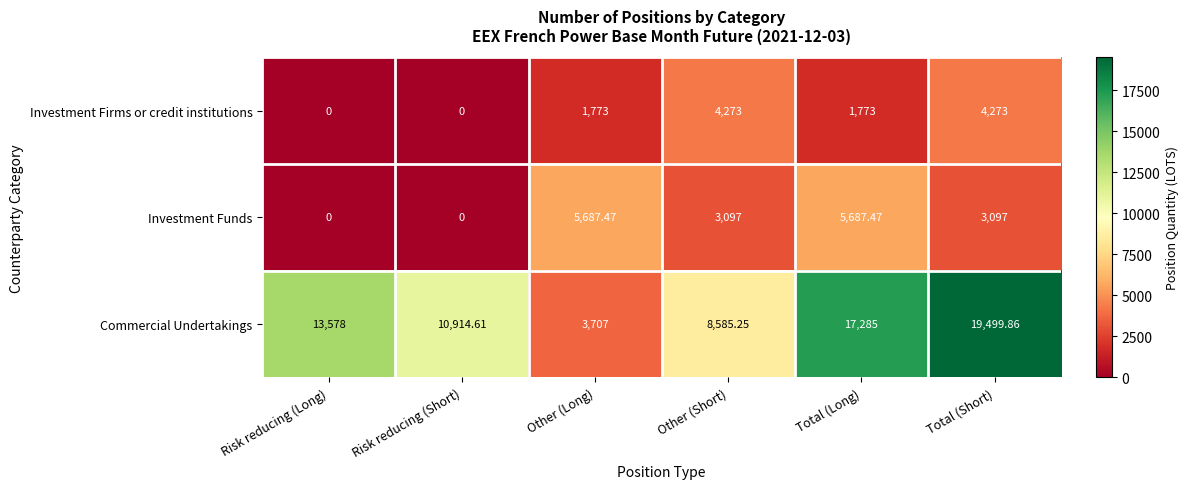

What is the greatest value displayed?

19499.9